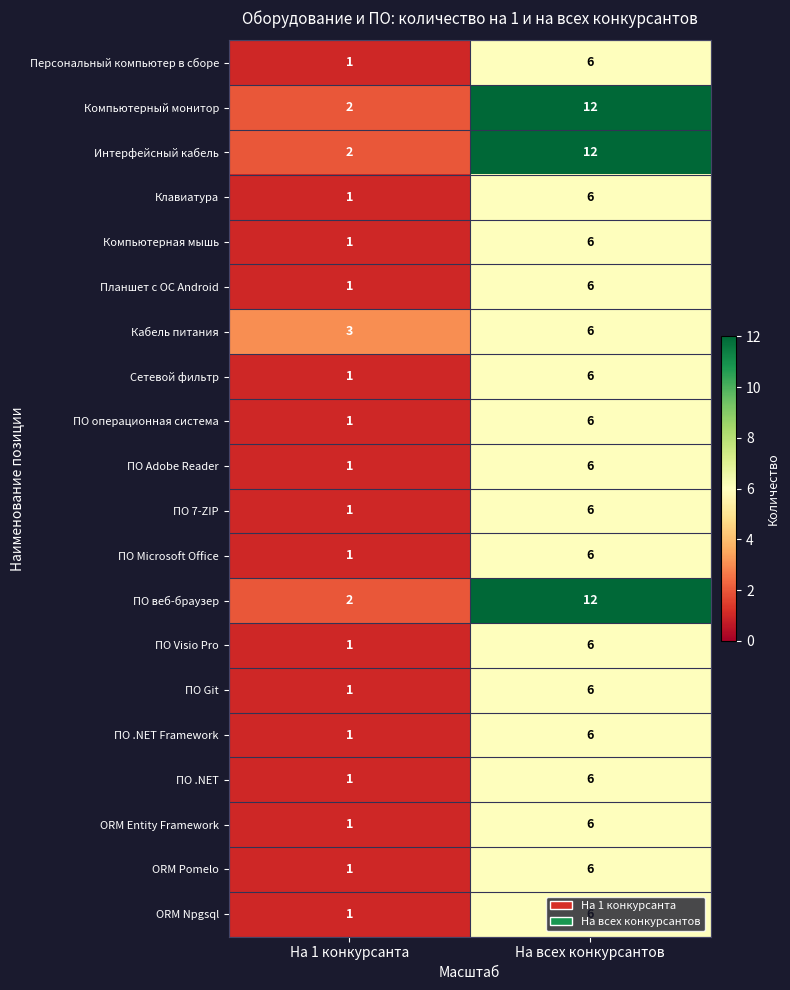

At which label is ПО Git closest to 3?

На 1 конкурсанта